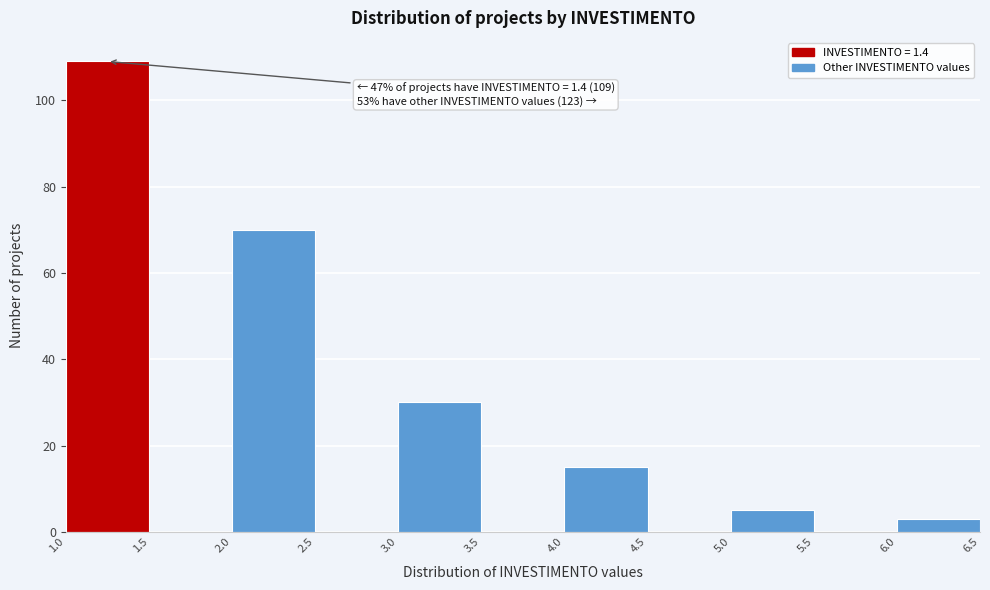

Which range on the x-axis has the tallest bar?

1.0 to 1.5